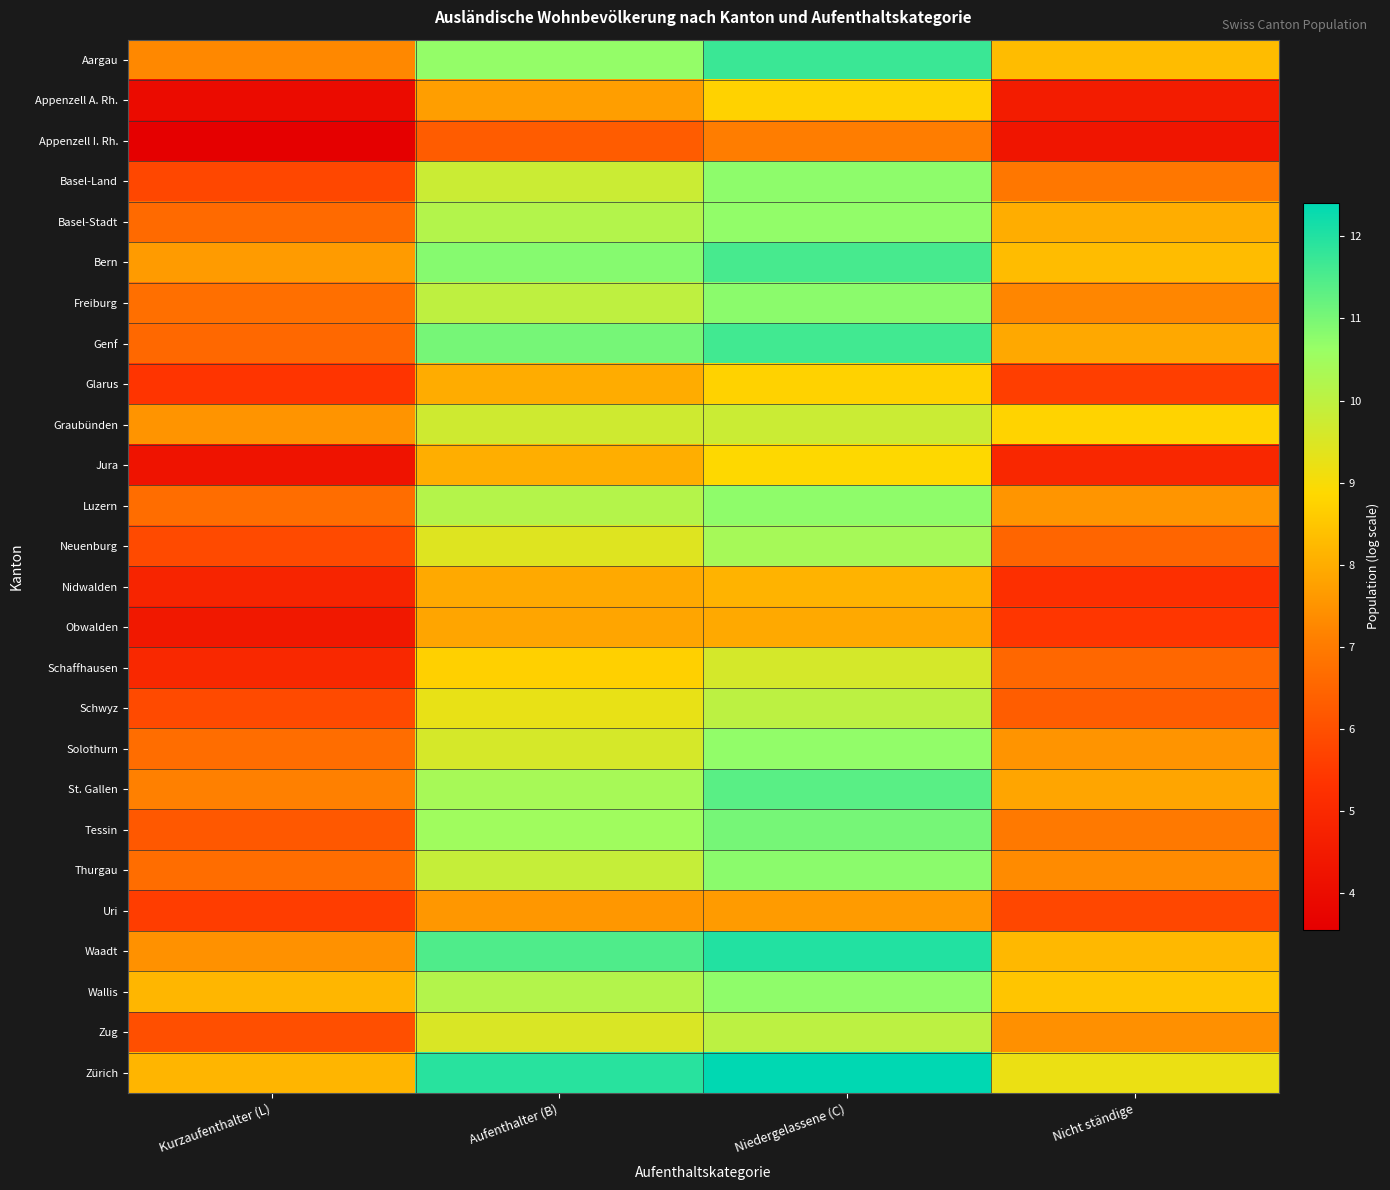

What is the smallest value displayed?

3.6